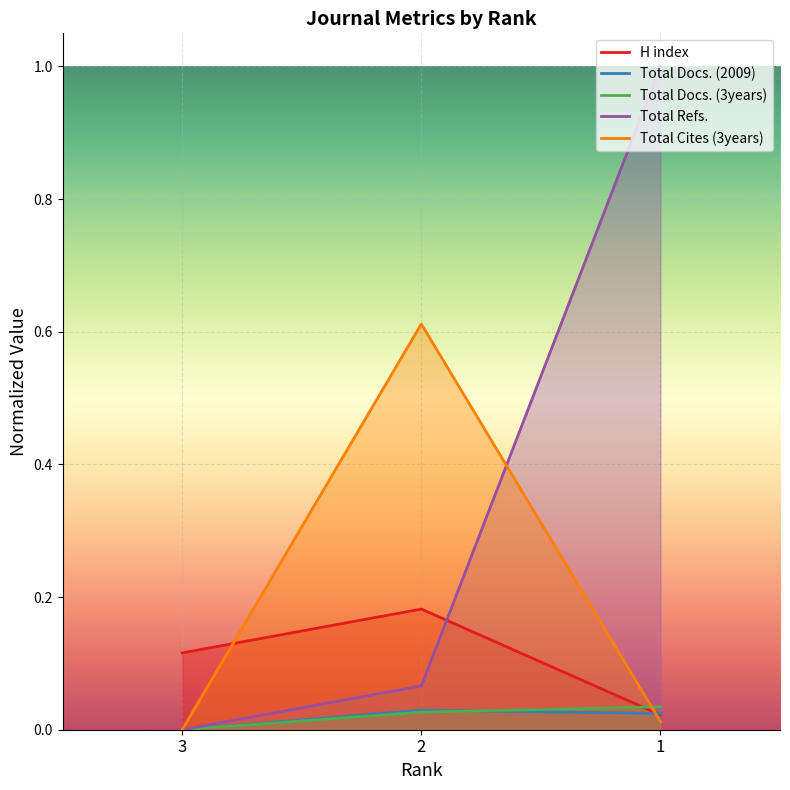

Rank the series at 3 from highest to lowest value.

H index, Total Docs. (2009), Total Docs. (3years), Total Refs., Total Cites (3years)